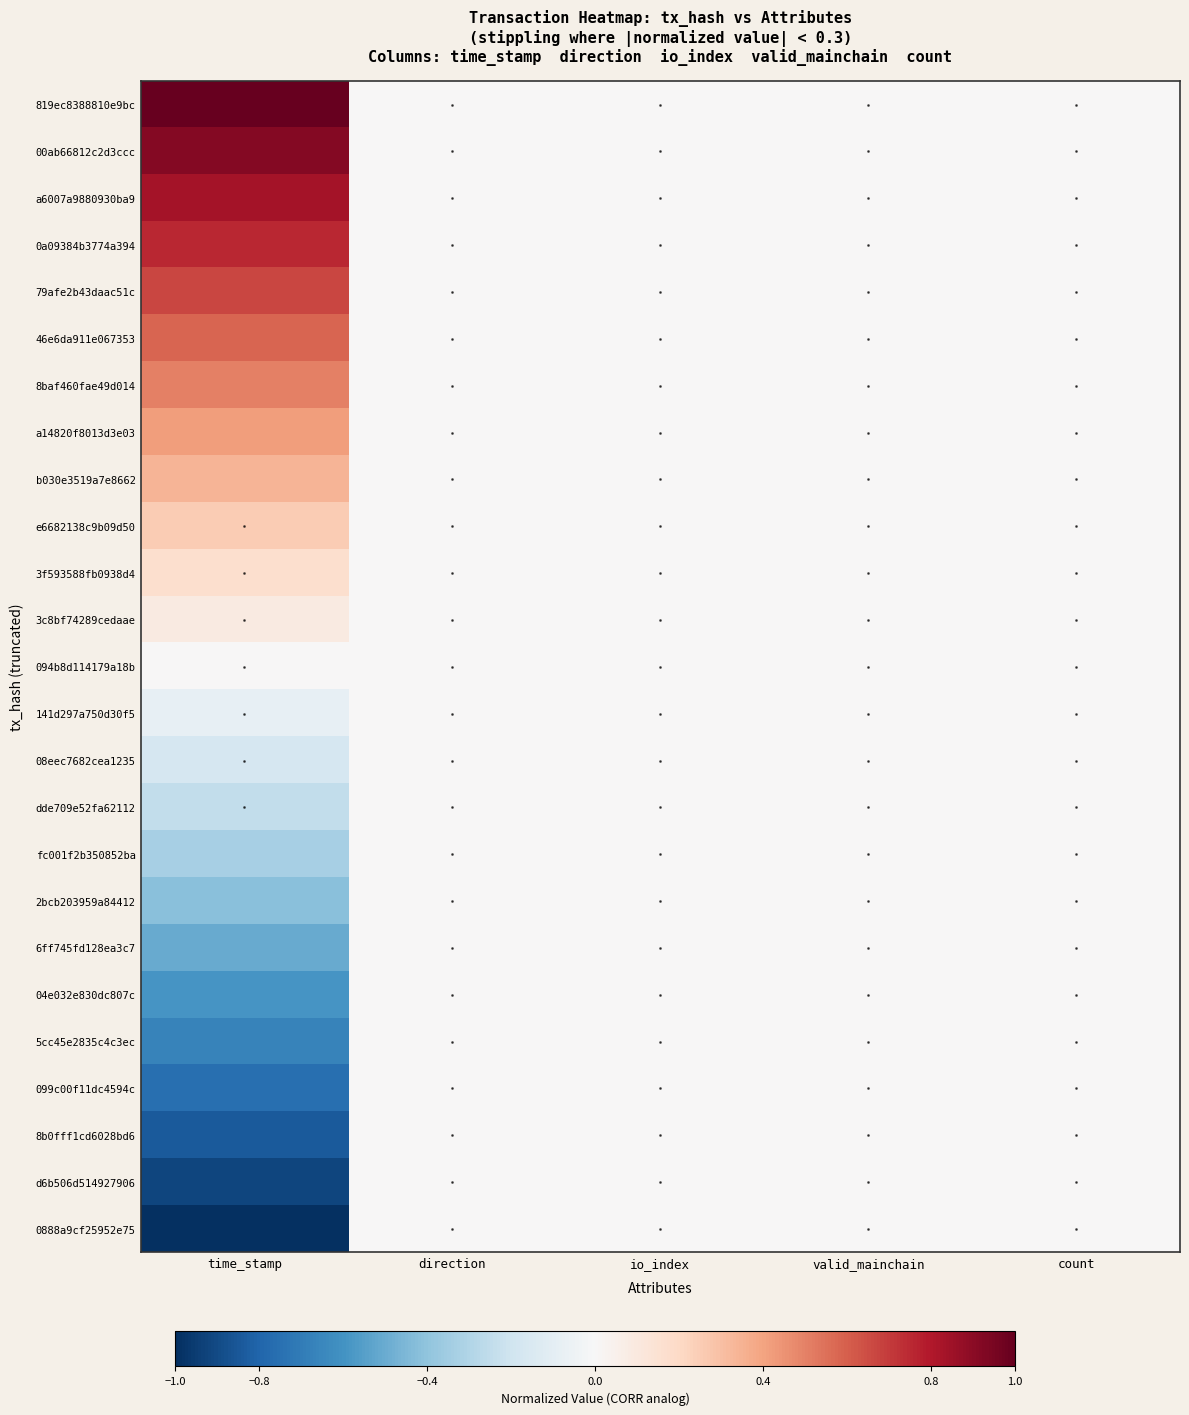

Reading right to left, transcribe all the data shown in this chart.

819ec8388810e9bc: count=0.0	valid_mainchain=0.0	io_index=0.0	direction=0.0	time_stamp=1.0
00ab66812c2d3ccc: count=0.0	valid_mainchain=0.0	io_index=0.0	direction=0.0	time_stamp=0.9
a6007a9880930ba9: count=0.0	valid_mainchain=0.0	io_index=0.0	direction=0.0	time_stamp=0.8
0a09384b3774a394: count=0.0	valid_mainchain=0.0	io_index=0.0	direction=0.0	time_stamp=0.8
79afe2b43daac51c: count=0.0	valid_mainchain=0.0	io_index=0.0	direction=0.0	time_stamp=0.7
46e6da911e067353: count=0.0	valid_mainchain=0.0	io_index=0.0	direction=0.0	time_stamp=0.6
8baf460fae49d014: count=0.0	valid_mainchain=0.0	io_index=0.0	direction=0.0	time_stamp=0.5
a14820f8013d3e03: count=0.0	valid_mainchain=0.0	io_index=0.0	direction=0.0	time_stamp=0.4
b030e3519a7e8662: count=0.0	valid_mainchain=0.0	io_index=0.0	direction=0.0	time_stamp=0.3
e6682138c9b09d50: count=0.0	valid_mainchain=0.0	io_index=0.0	direction=0.0	time_stamp=0.3
3f593588fb0938d4: count=0.0	valid_mainchain=0.0	io_index=0.0	direction=0.0	time_stamp=0.2
3c8bf74289cedaae: count=0.0	valid_mainchain=0.0	io_index=0.0	direction=0.0	time_stamp=0.1
094b8d114179a18b: count=0.0	valid_mainchain=0.0	io_index=0.0	direction=0.0	time_stamp=0.0
141d297a750d30f5: count=0.0	valid_mainchain=0.0	io_index=0.0	direction=0.0	time_stamp=-0.1
08eec7682cea1235: count=0.0	valid_mainchain=0.0	io_index=0.0	direction=0.0	time_stamp=-0.2
dde709e52fa62112: count=0.0	valid_mainchain=0.0	io_index=0.0	direction=0.0	time_stamp=-0.2
fc001f2b350852ba: count=0.0	valid_mainchain=0.0	io_index=0.0	direction=0.0	time_stamp=-0.3
2bcb203959a84412: count=0.0	valid_mainchain=0.0	io_index=0.0	direction=0.0	time_stamp=-0.4
6ff745fd128ea3c7: count=0.0	valid_mainchain=0.0	io_index=0.0	direction=0.0	time_stamp=-0.5
04e032e830dc807c: count=0.0	valid_mainchain=0.0	io_index=0.0	direction=0.0	time_stamp=-0.6
5cc45e2835c4c3ec: count=0.0	valid_mainchain=0.0	io_index=0.0	direction=0.0	time_stamp=-0.7
099c00f11dc4594c: count=0.0	valid_mainchain=0.0	io_index=0.0	direction=0.0	time_stamp=-0.8
8b0fff1cd6028bd6: count=0.0	valid_mainchain=0.0	io_index=0.0	direction=0.0	time_stamp=-0.8
d6b506d514927906: count=0.0	valid_mainchain=0.0	io_index=0.0	direction=0.0	time_stamp=-0.9
0888a9cf25952e75: count=0.0	valid_mainchain=0.0	io_index=0.0	direction=0.0	time_stamp=-1.0